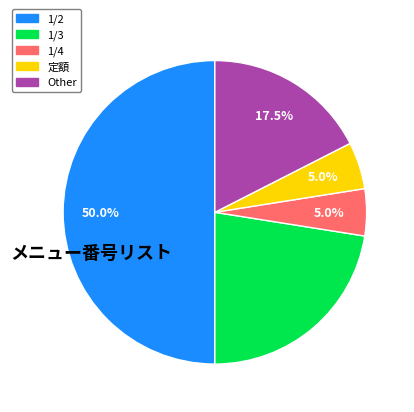

Does Other represent more than half of the total?

No